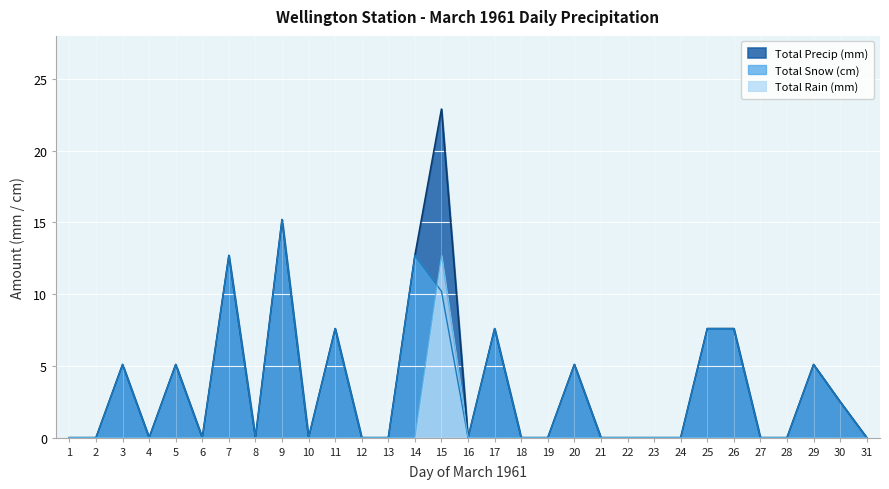

Reading right to left, extract all data points from this chart.

Total Rain (mm): 31=0.0	30=0.0	29=0.0	28=0.0	27=0.0	26=0.0	25=0.0	24=0.0	23=0.0	22=0.0	21=0.0	20=0.0	19=0.0	18=0.0	17=0.0	16=0.0	15=12.7	14=0.0	13=0.0	12=0.0	11=0.0	10=0.0	9=0.0	8=0.0	7=0.0	6=0.0	5=0.0	4=0.0	3=0.0	2=0.0	1=0.0
Total Snow (cm): 31=0.0	30=2.5	29=5.1	28=0.0	27=0.0	26=7.6	25=7.6	24=0.0	23=0.0	22=0.0	21=0.0	20=5.1	19=0.0	18=0.0	17=7.6	16=0.0	15=10.2	14=12.7	13=0.0	12=0.0	11=7.6	10=0.0	9=15.2	8=0.0	7=12.7	6=0.0	5=5.1	4=0.0	3=5.1	2=0.0	1=0.0
Total Precip (mm): 31=0.0	30=2.5	29=5.1	28=0.0	27=0.0	26=7.6	25=7.6	24=0.0	23=0.0	22=0.0	21=0.0	20=5.1	19=0.0	18=0.0	17=7.6	16=0.0	15=22.9	14=12.7	13=0.0	12=0.0	11=7.6	10=0.0	9=15.2	8=0.0	7=12.7	6=0.0	5=5.1	4=0.0	3=5.1	2=0.0	1=0.0